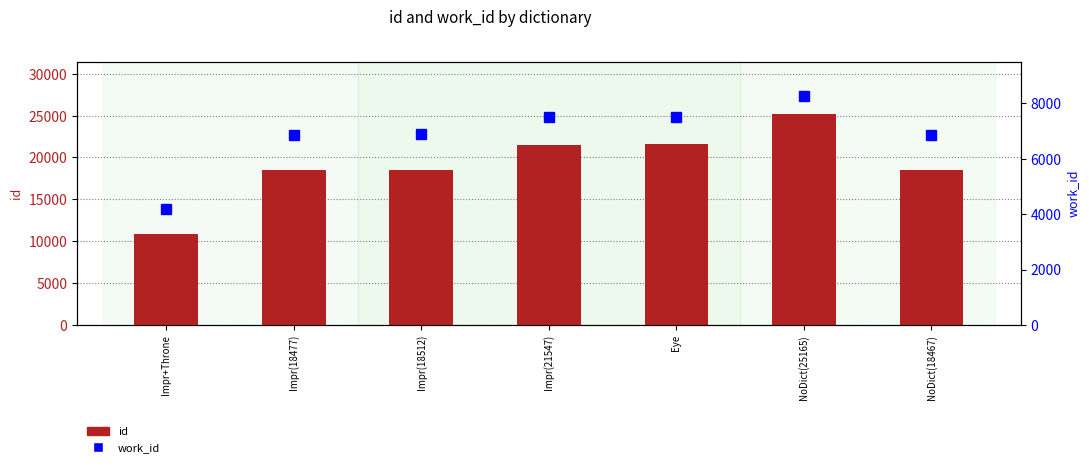

True or false: id has a value of 18467 at NoDict(18467).

True